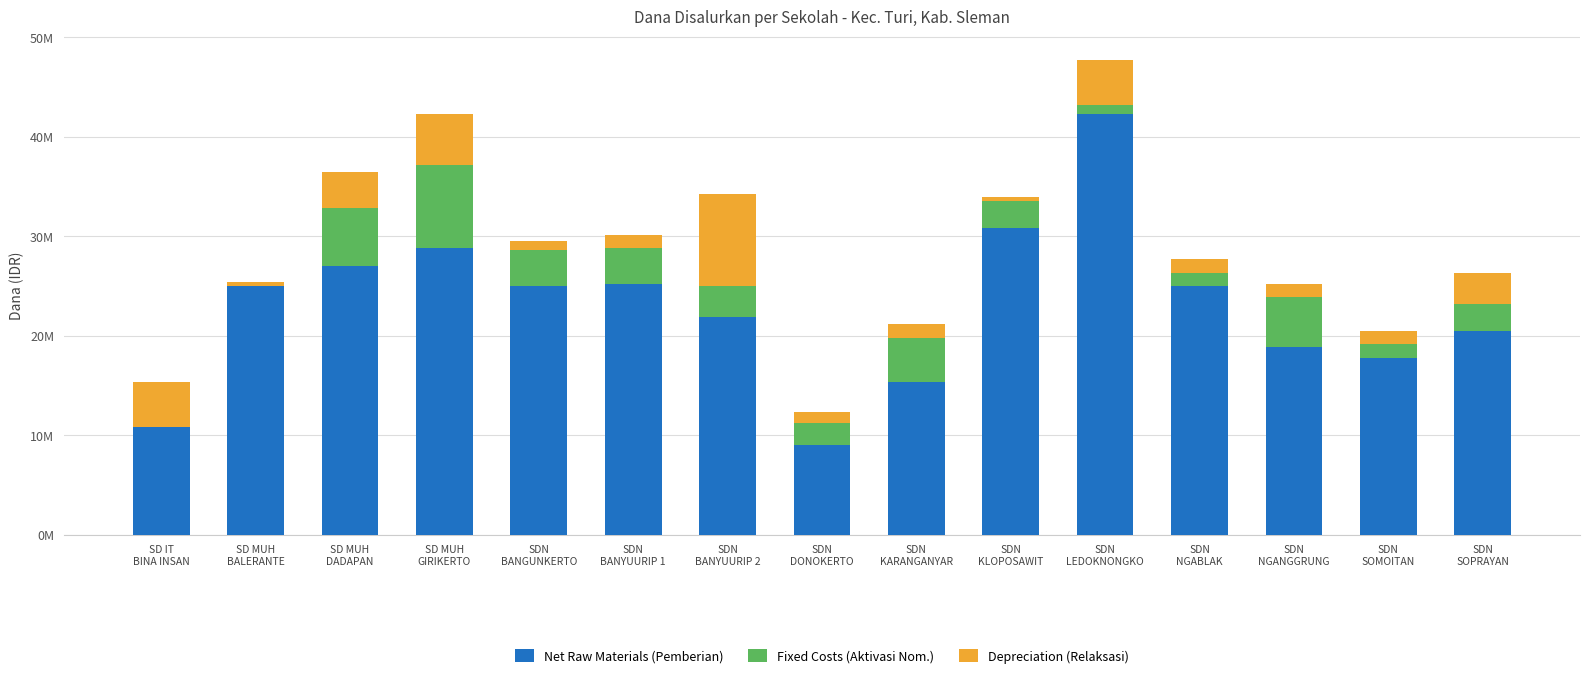

At SDN
BANGUNKERTO, list the series in order from smallest to largest.

Depreciation (Relaksasi), Fixed Costs (Aktivasi Nom.), Net Raw Materials (Pemberian)